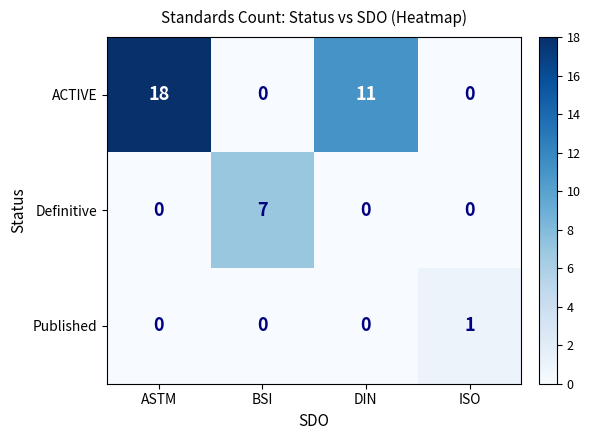

List the series in order of their overall mean, lowest first.

Published, Definitive, ACTIVE